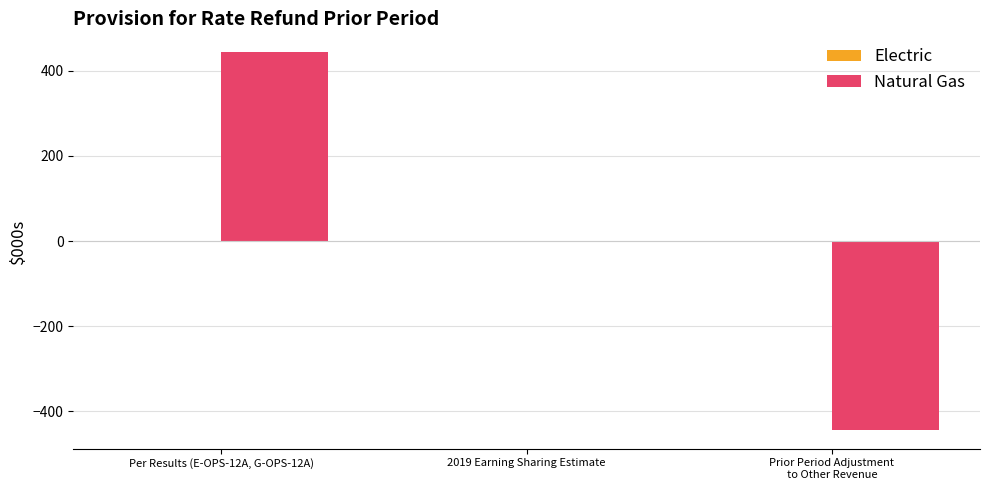

Is it true that the value at 2019 Earning Sharing Estimate is 0?

True